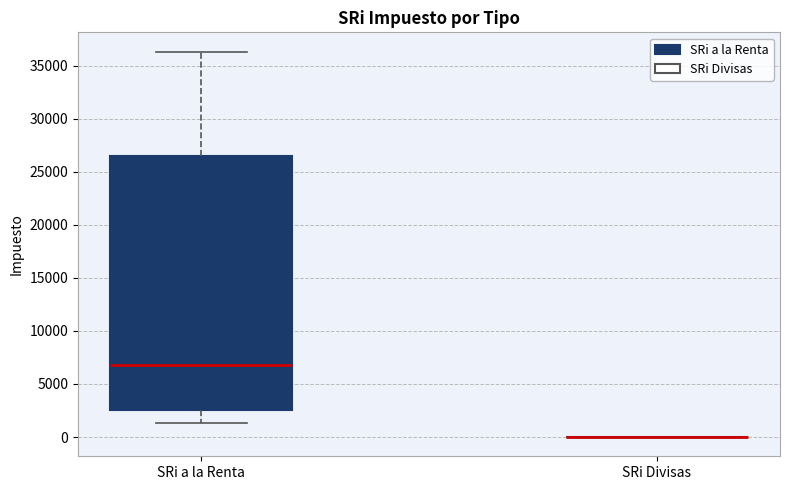

Where is the lower edge of the box for SRi a la Renta on the y-axis? The values are not printed on the chart, so give them approximately, as read against the axis.

2500